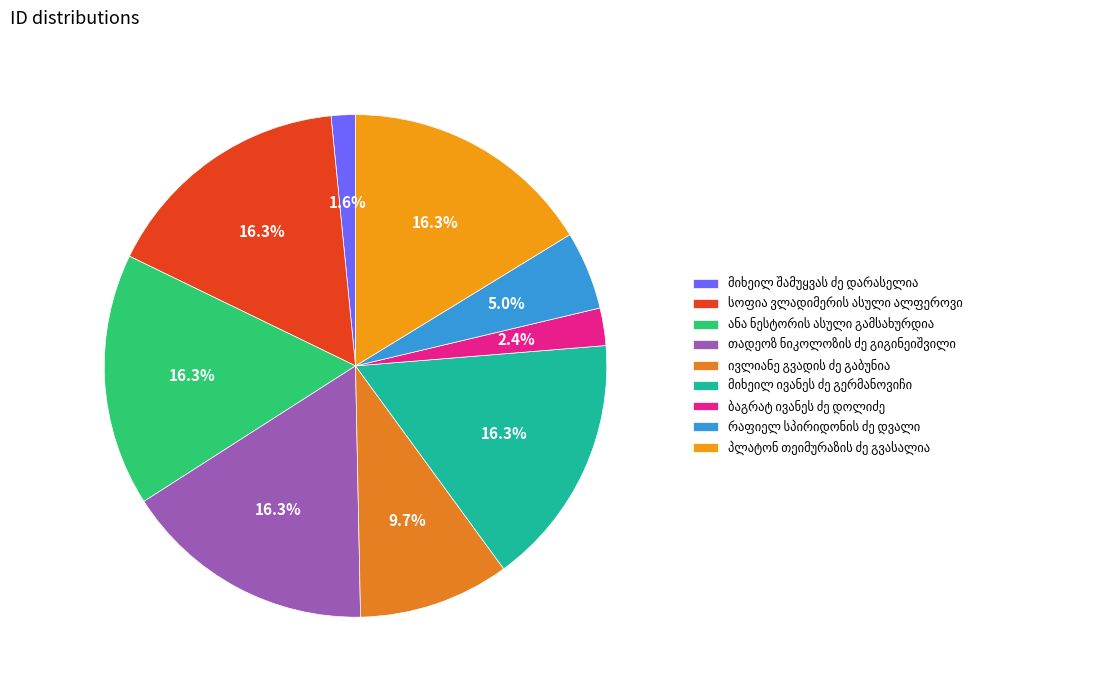

Is it true that ანა ნესტორის ასული გამსახურდია is 16% of the pie?

True